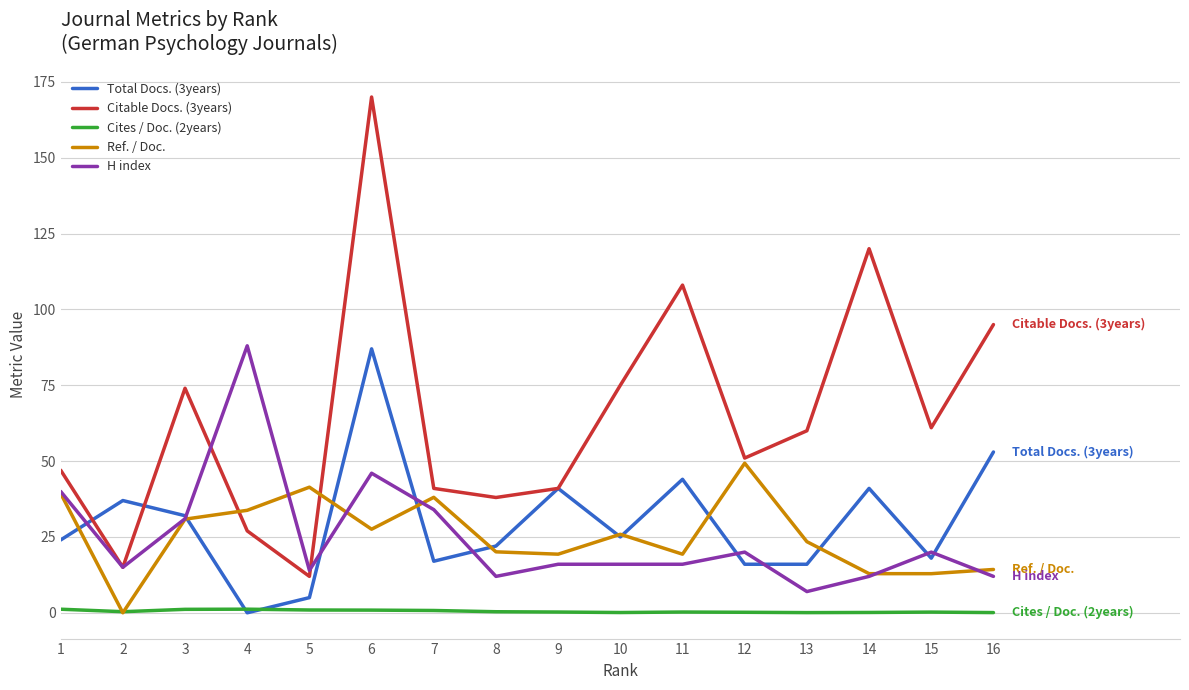

The Citable Docs. (3years) series shows 27.0 at 4. True or false?

True